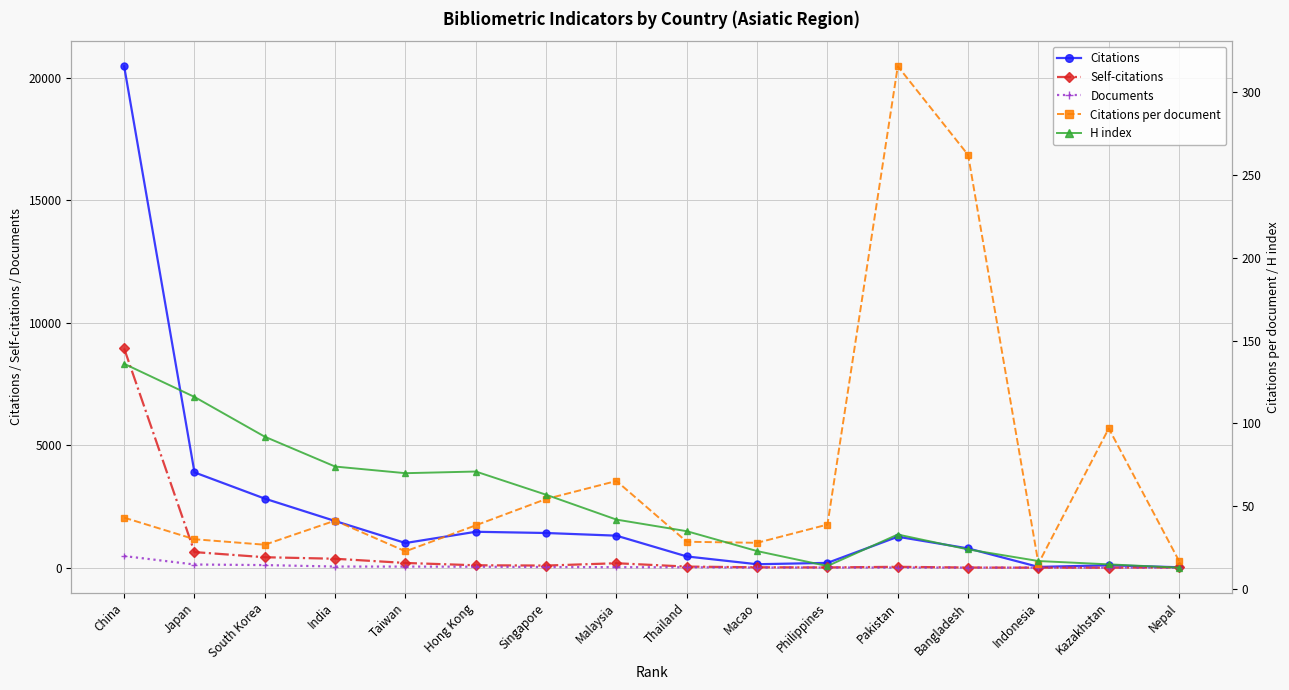

Where is Documents nearest to the value 237?

Japan